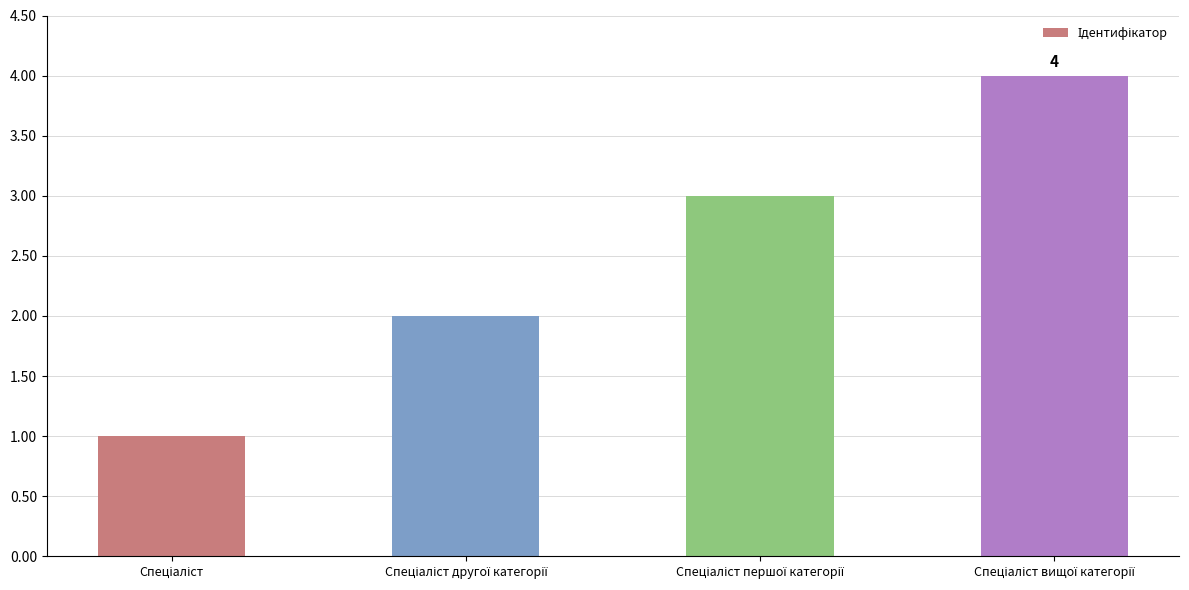

What is the sum of all values?

10